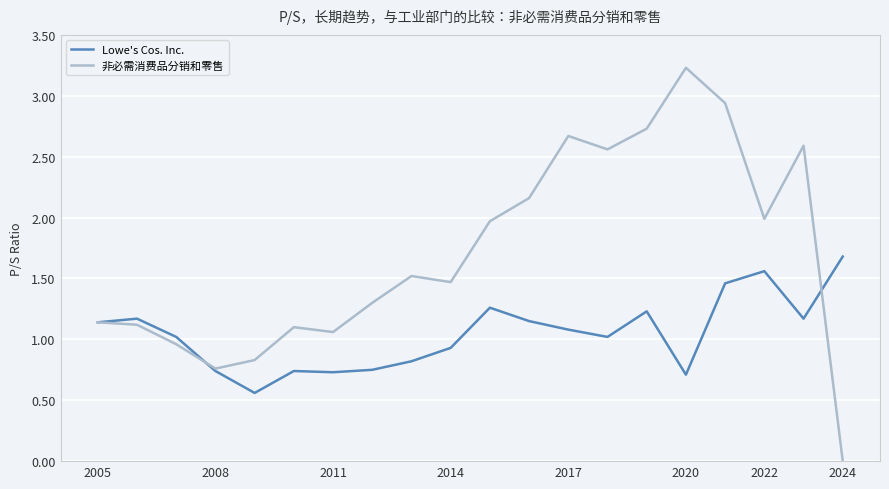

List the series in order of their overall mean, lowest first.

Lowe's Cos. Inc., 非必需消费品分销和零售